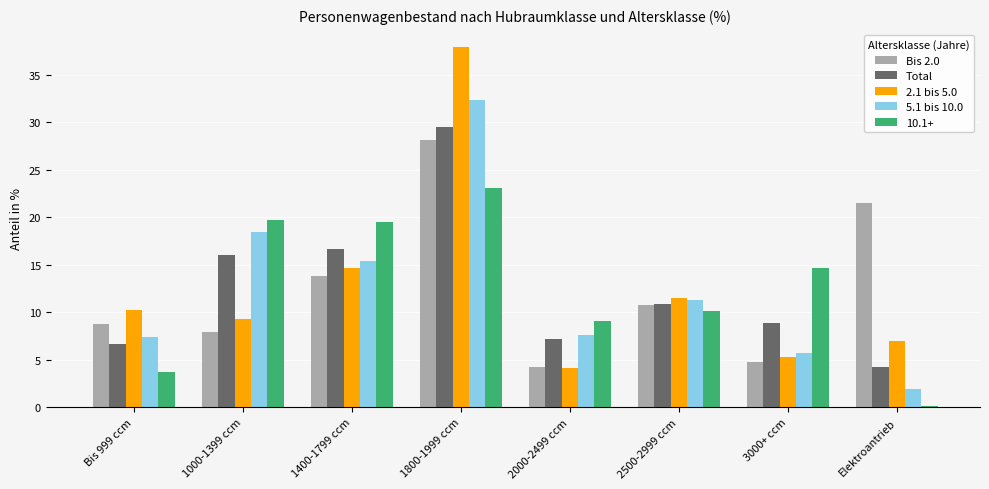

How many bars are there in each group?

5